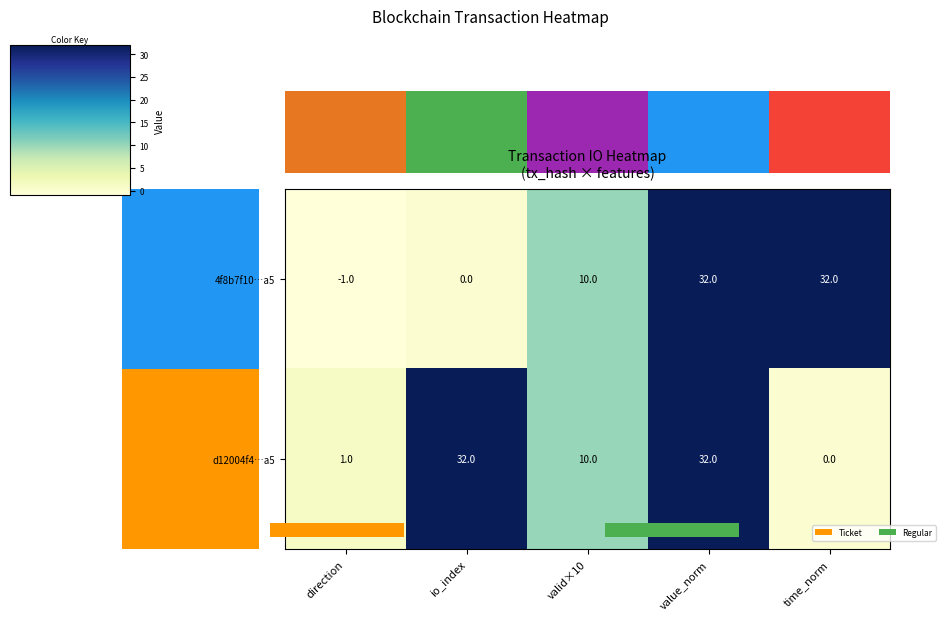

List the labels in order of 4f8b7f10…a5 value, smallest first.

direction, io_index, valid×10, value_norm, time_norm